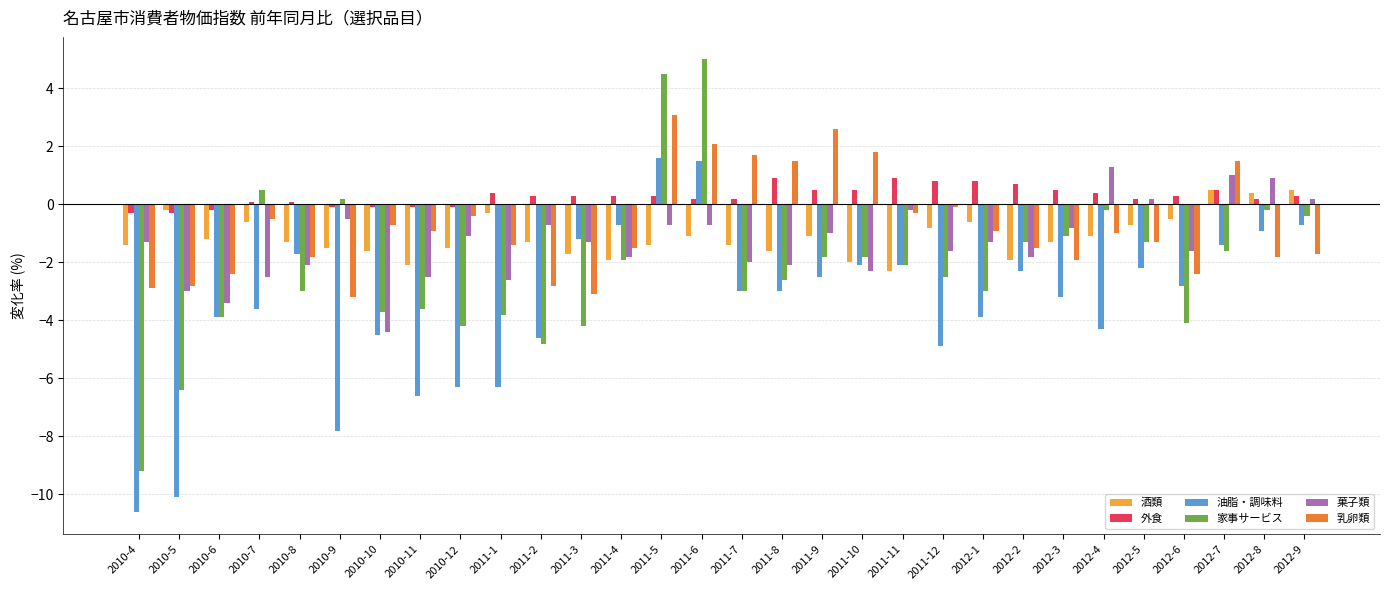

What is the label of the 10th bar from the left?

2011-1